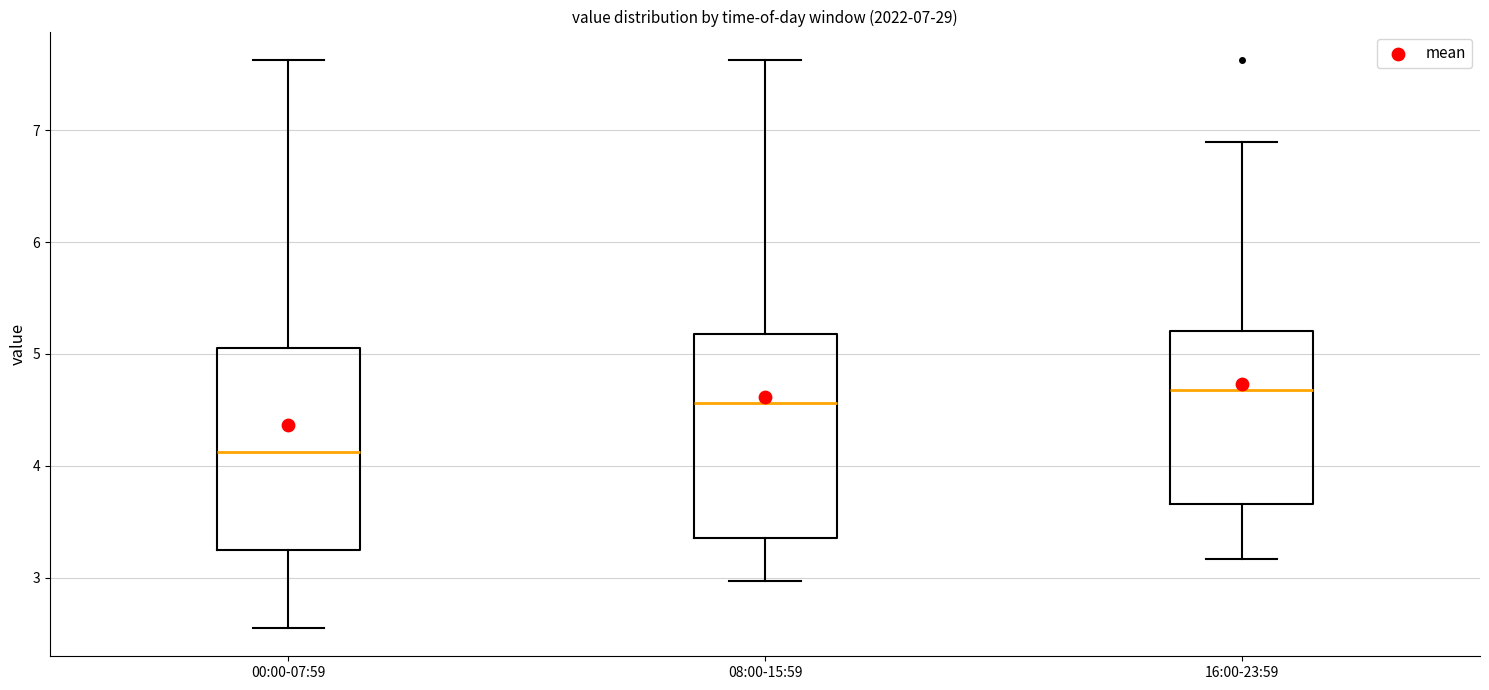

Which box's median line is the lowest?

00:00-07:59